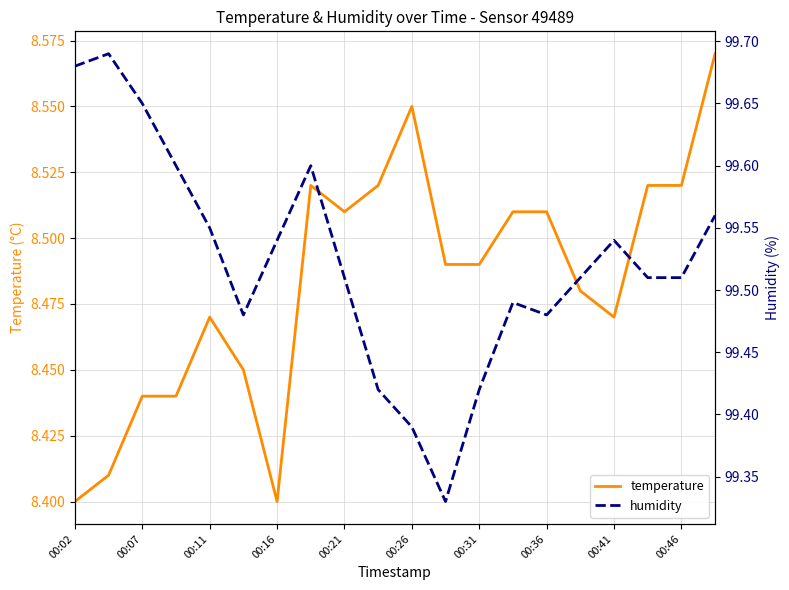

What is the difference between the maximum and minimum values in the temperature series?

0.2